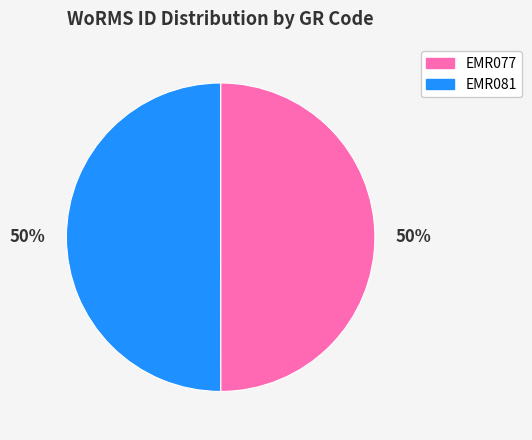

What is the ratio of the value at EMR077 to the value at EMR081?

1.0